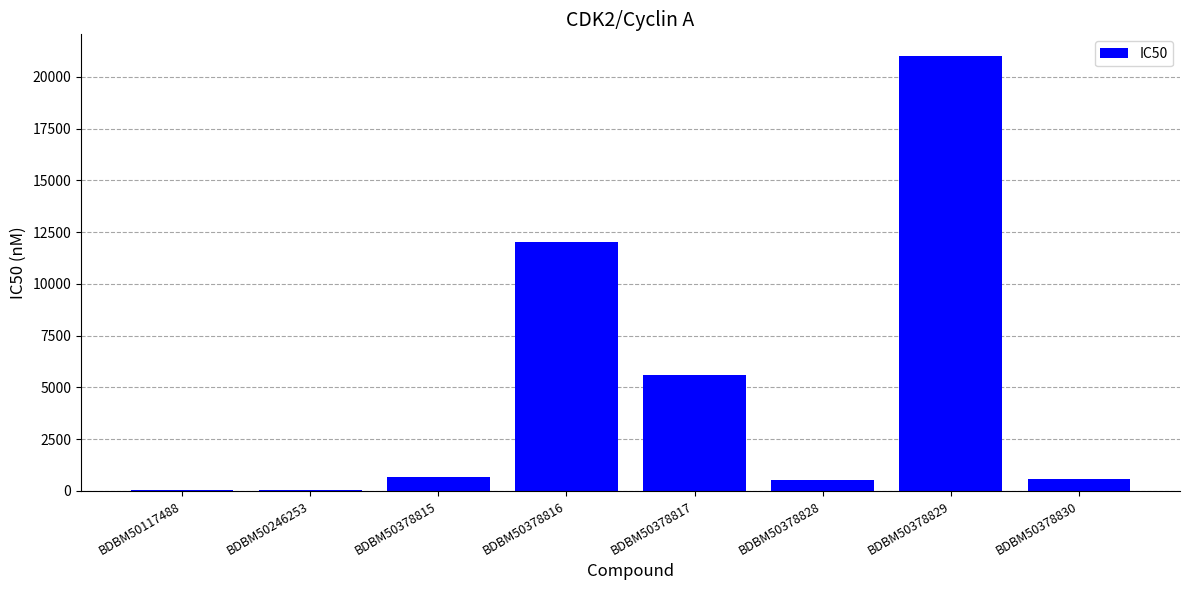

What is the average value?

5062